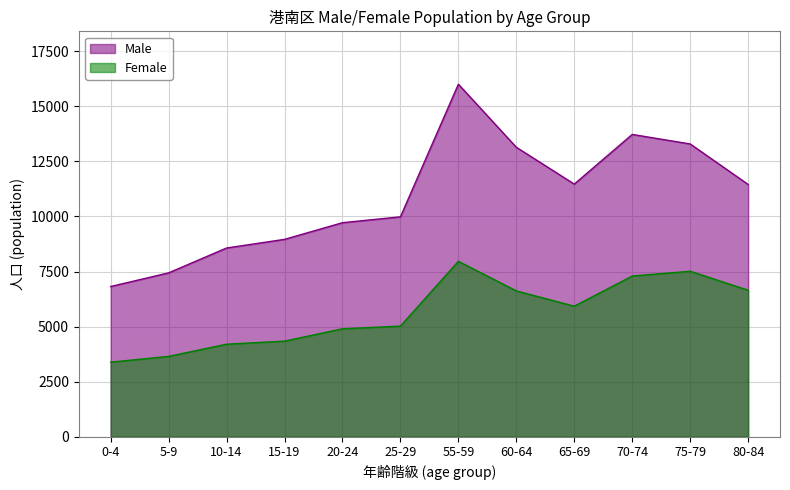

The Female series shows 10273 at 75-79. True or false?

False